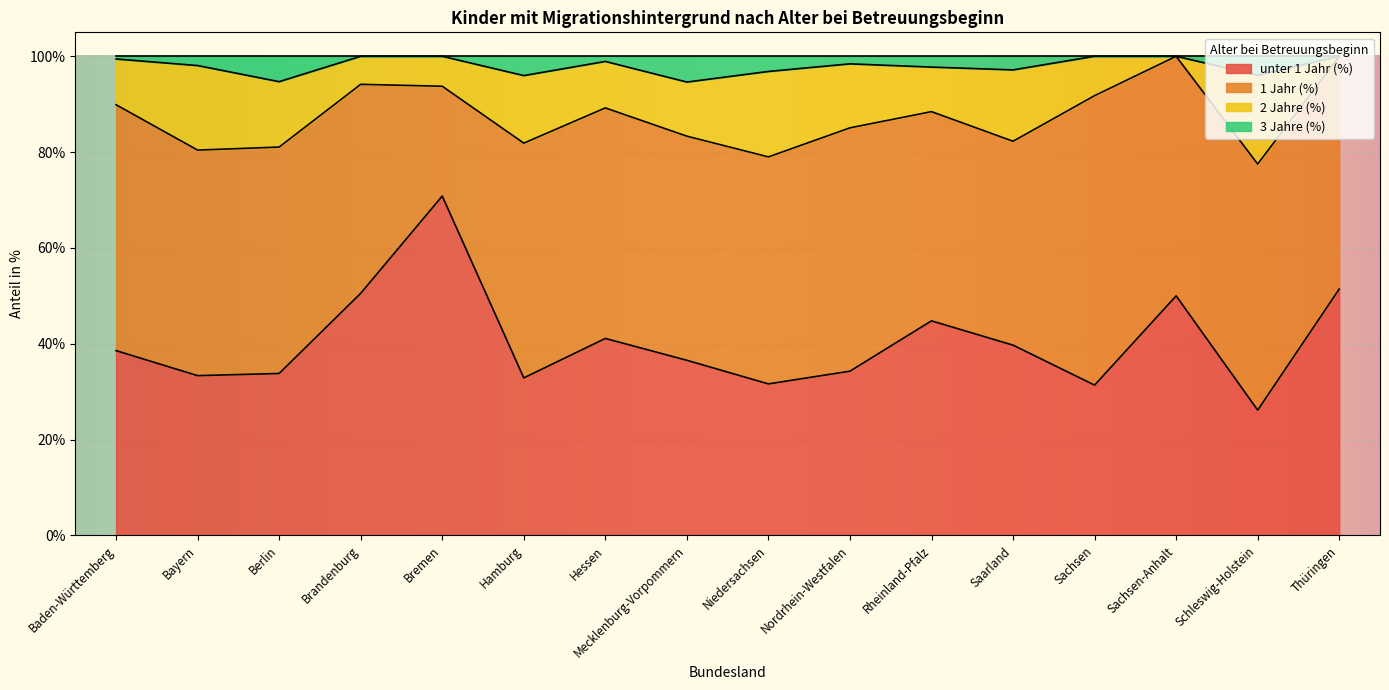

What is the difference between the maximum and minimum values in the 2 Jahre (%) series?

22.5